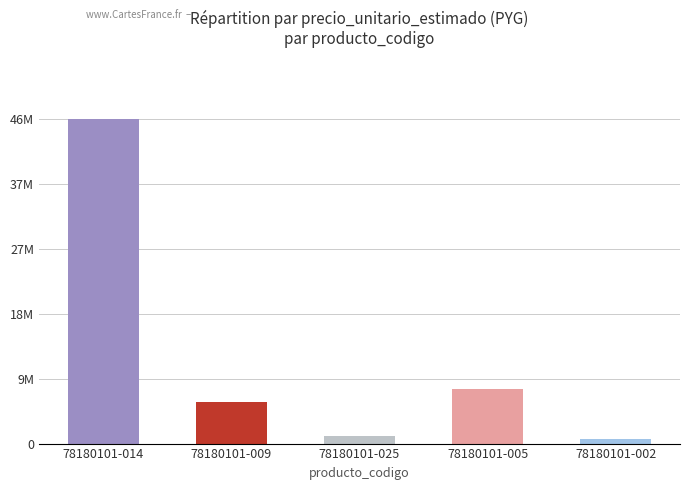

How many data points does each series have?

5